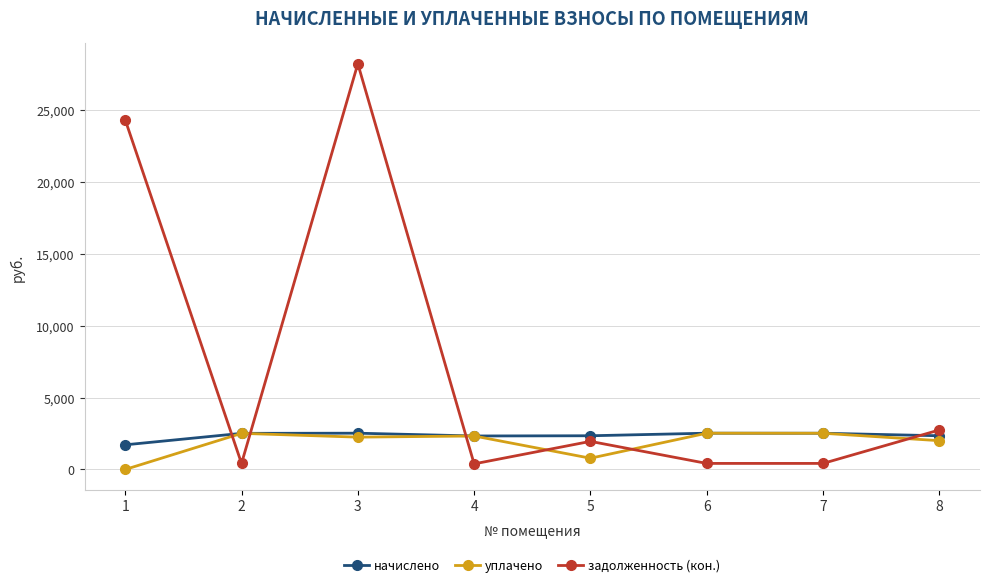

In задолженность (кон.), how many points are higher than both neighbors (excluding endpoints)?

2